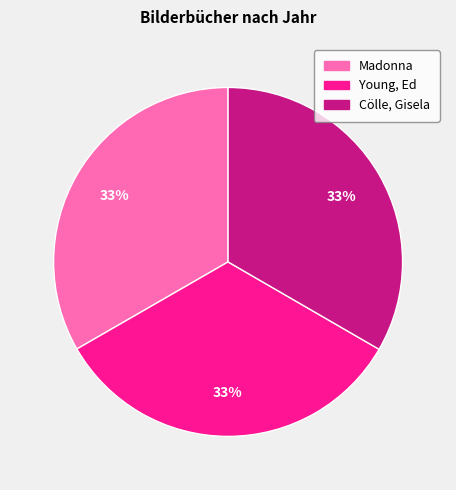

Combined, do Young, Ed and Madonna account for over 50%?

Yes